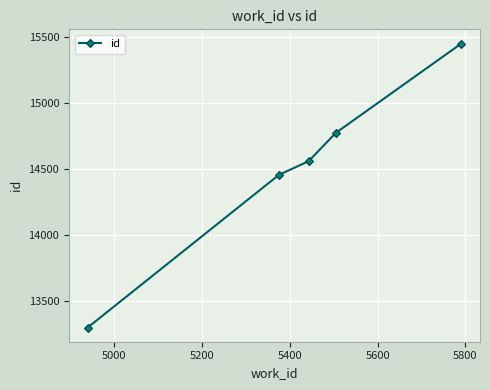

What is the average value?

14506